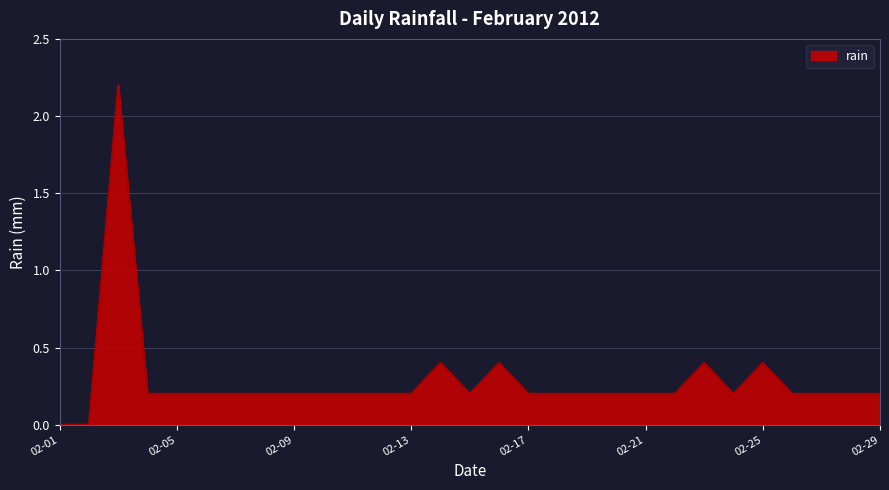

What is the greatest value displayed?

2.2